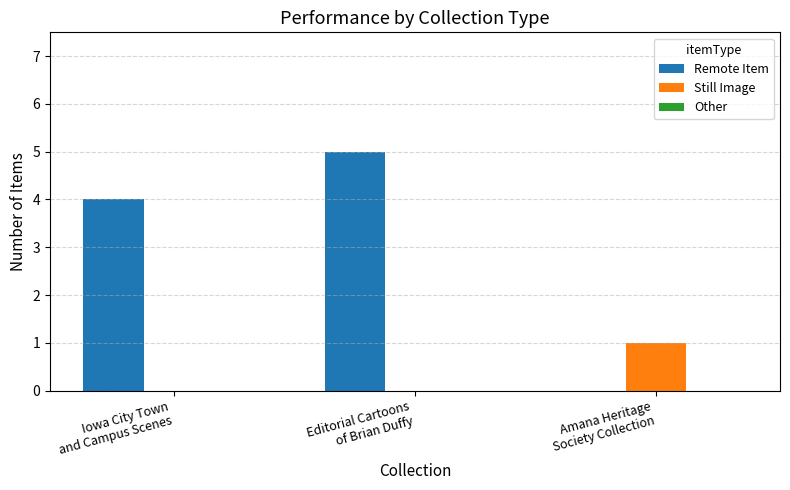

Which series has the largest total across all categories?

Remote Item